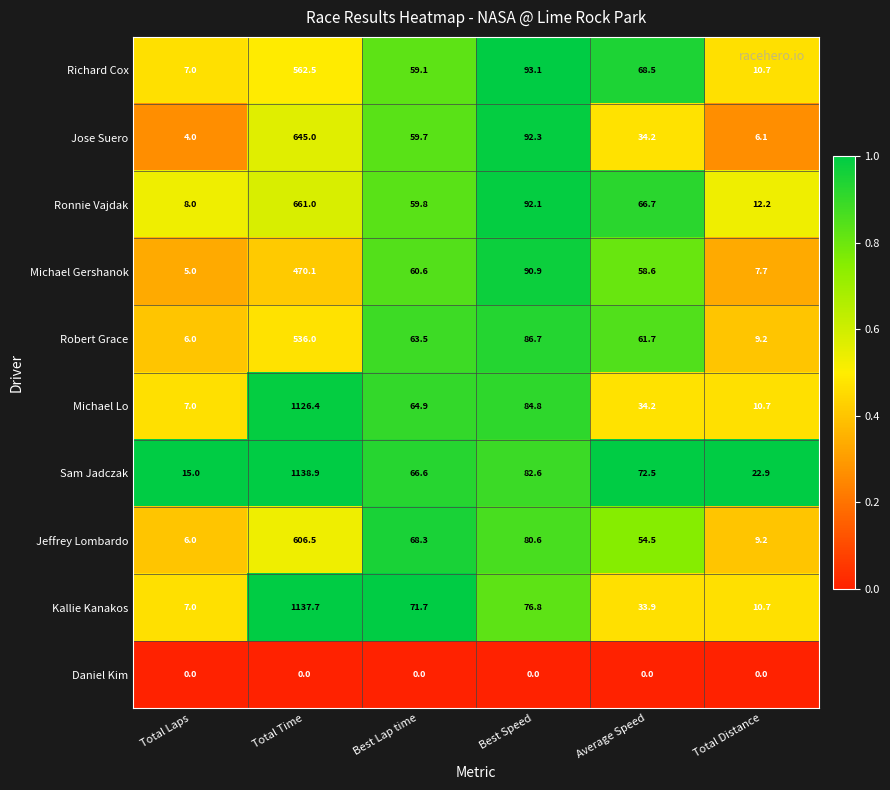

Which series has the largest total across all categories?

Sam Jadczak